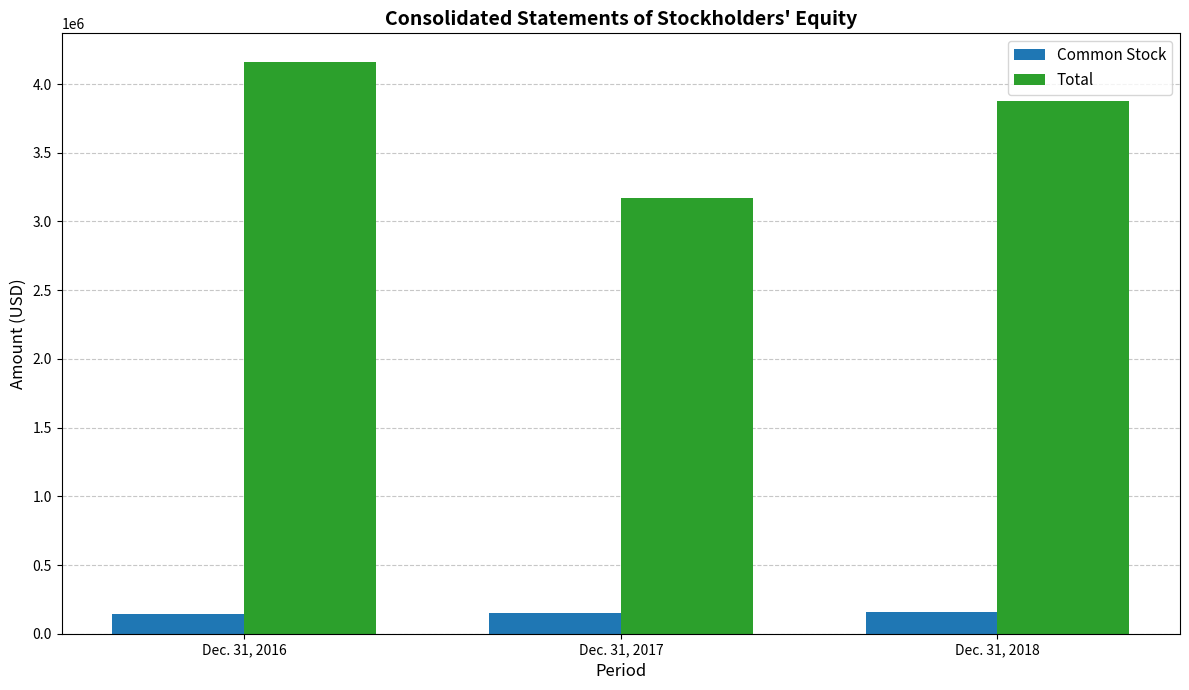

What is the lowest value of the Common Stock series?

146853